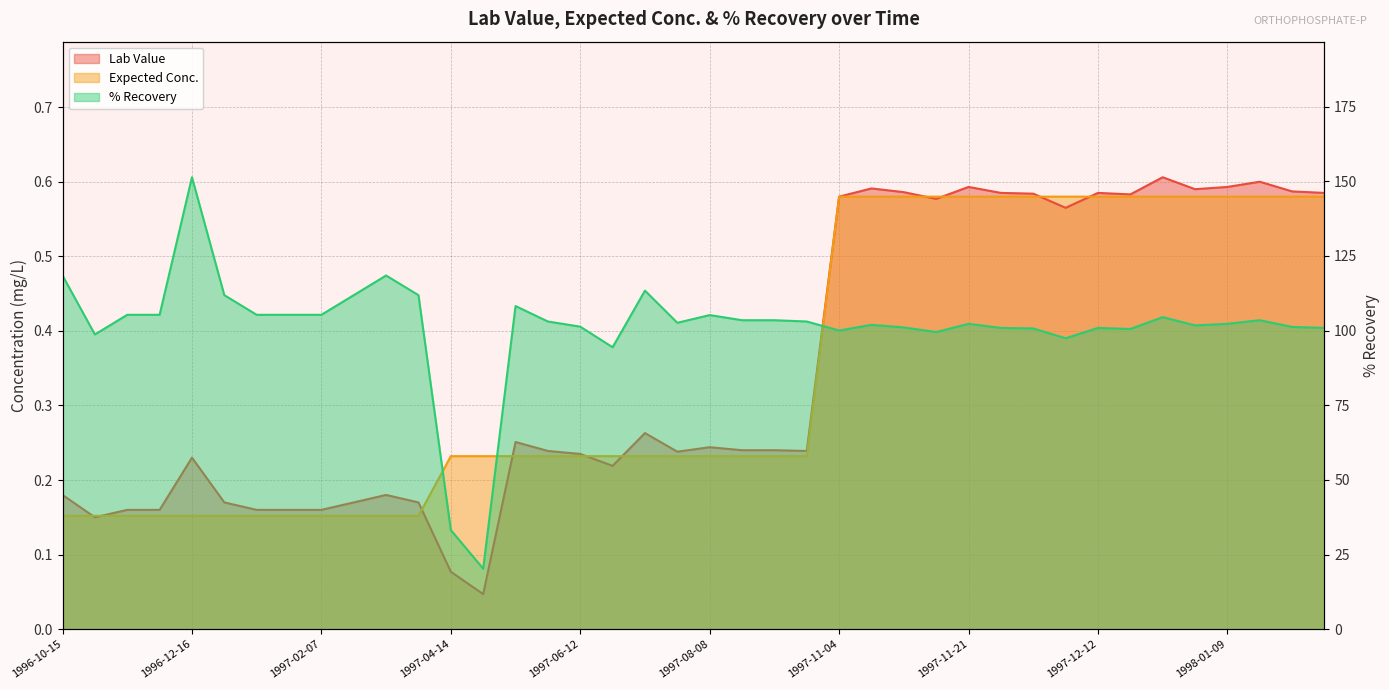

At which label does % Recovery reach its minimum?

1997-04-28